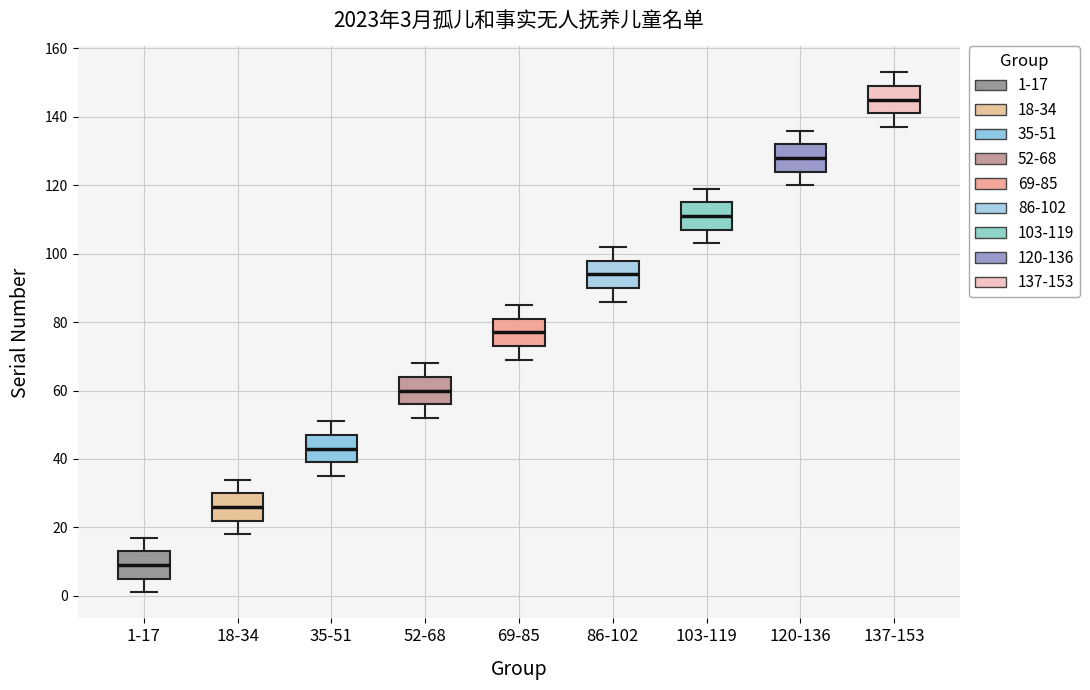

Which box has the highest median line?

137-153